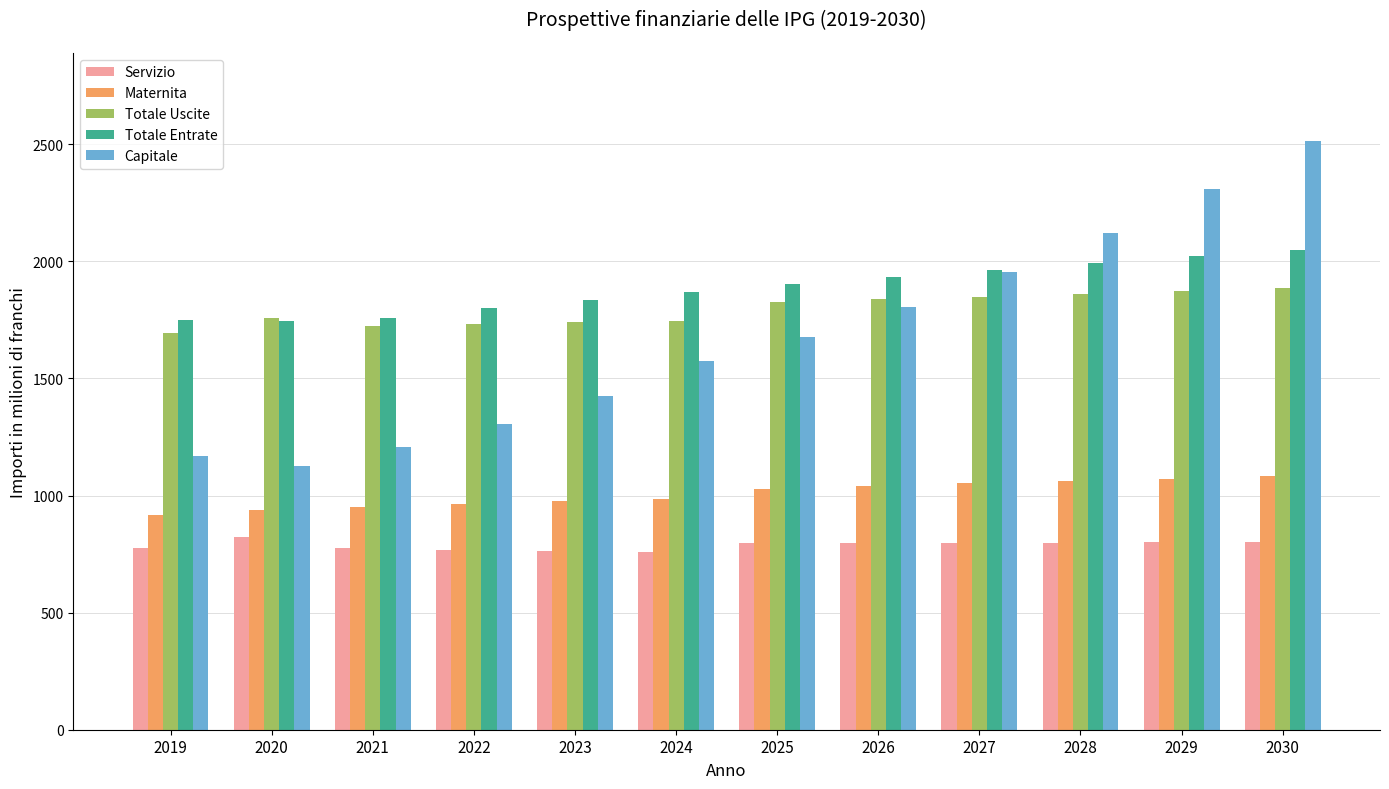

What is the sum of the Totale Entrate values at 2027 and 2029?

3985